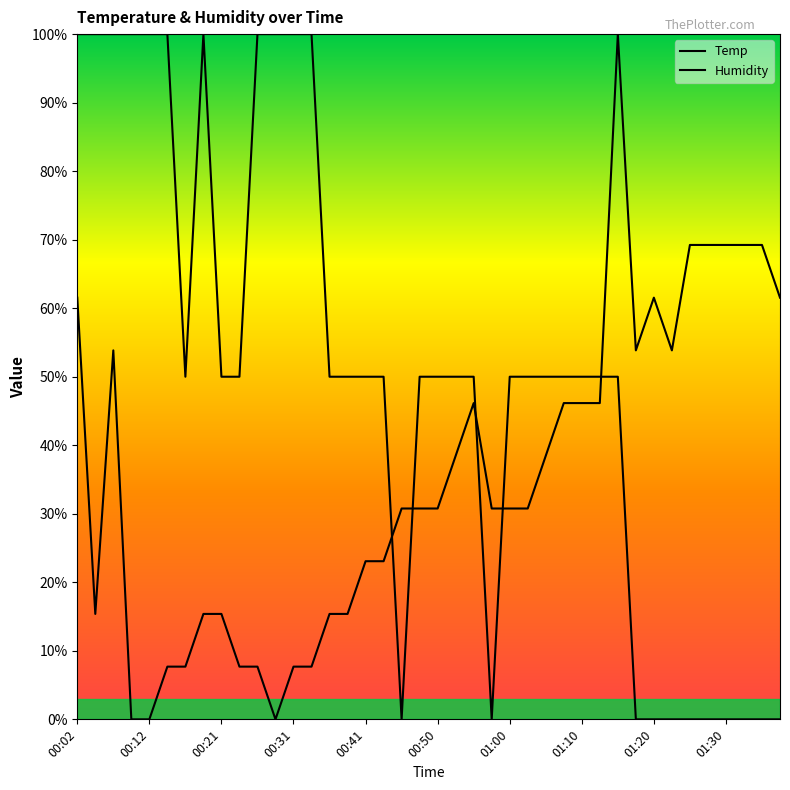

What is the difference between the maximum and minimum values in the Humidity series?

100.0